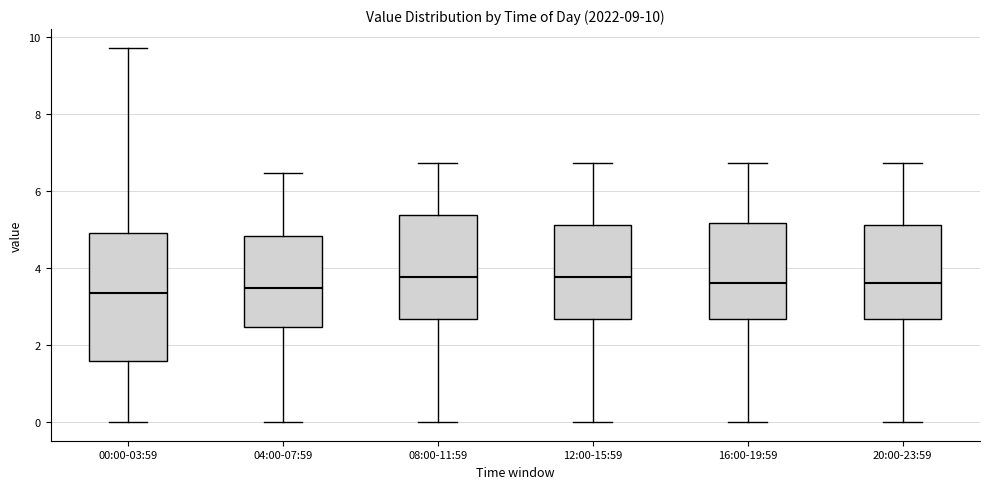

Which box is the tallest, from its lower edge to its upper edge?

00:00-03:59